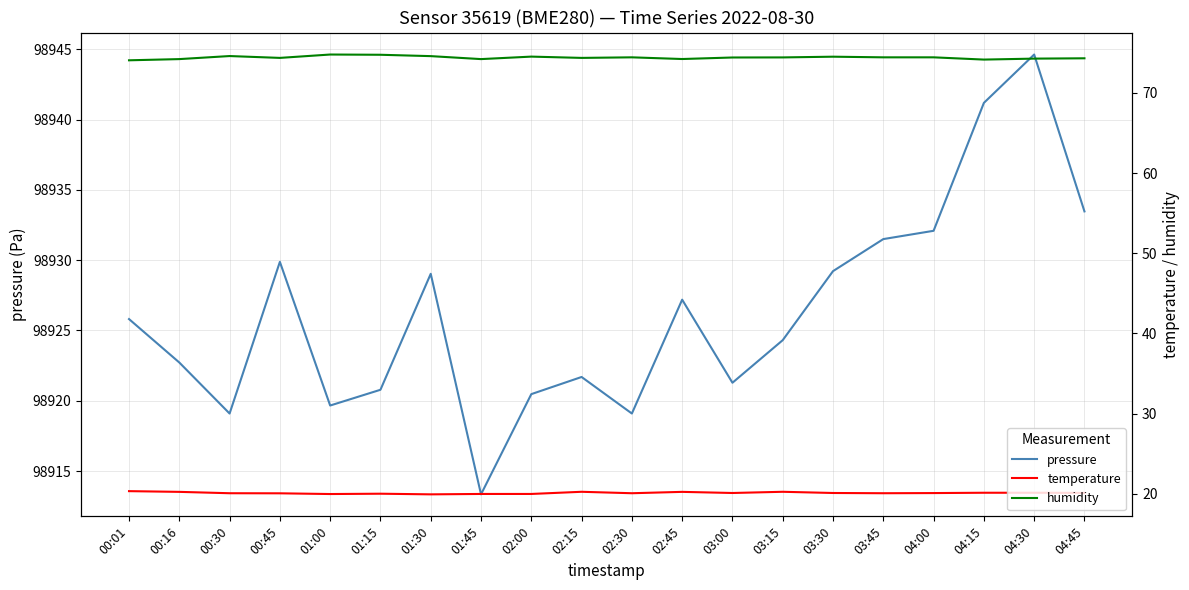

Reading left to right, what are all the values shown in this chart?

pressure: 00:01=98925.8	00:16=98922.7	00:30=98919.1	00:45=98929.9	01:00=98919.7	01:15=98920.8	01:30=98929.0	01:45=98913.3	02:00=98920.5	02:15=98921.7	02:30=98919.1	02:45=98927.2	03:00=98921.3	03:15=98924.3	03:30=98929.2	03:45=98931.5	04:00=98932.1	04:15=98941.2	04:30=98944.6	04:45=98933.5
temperature: 00:01=20.3	00:16=20.2	00:30=20.1	00:45=20.1	01:00=20.0	01:15=20.0	01:30=19.9	01:45=20.0	02:00=20.0	02:15=20.3	02:30=20.1	02:45=20.2	03:00=20.1	03:15=20.3	03:30=20.1	03:45=20.1	04:00=20.1	04:15=20.1	04:30=20.1	04:45=20.1
humidity: 00:01=74.1	00:16=74.2	00:30=74.6	00:45=74.4	01:00=74.8	01:15=74.8	01:30=74.6	01:45=74.2	02:00=74.5	02:15=74.4	02:30=74.4	02:45=74.2	03:00=74.4	03:15=74.4	03:30=74.5	03:45=74.4	04:00=74.4	04:15=74.2	04:30=74.3	04:45=74.3